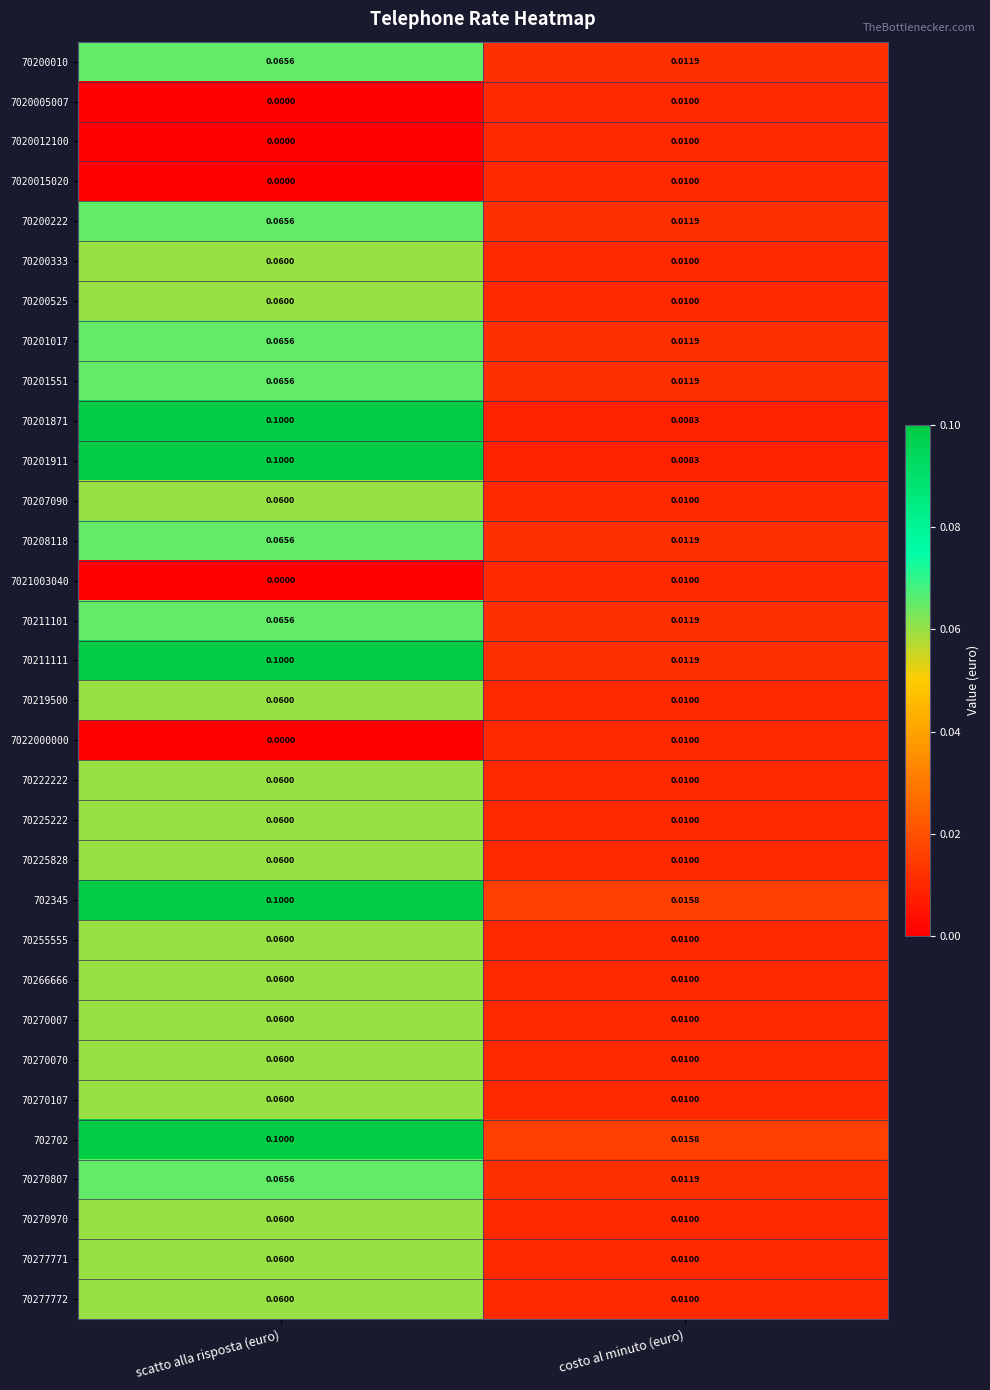

Count the number of data series in this chart.

32